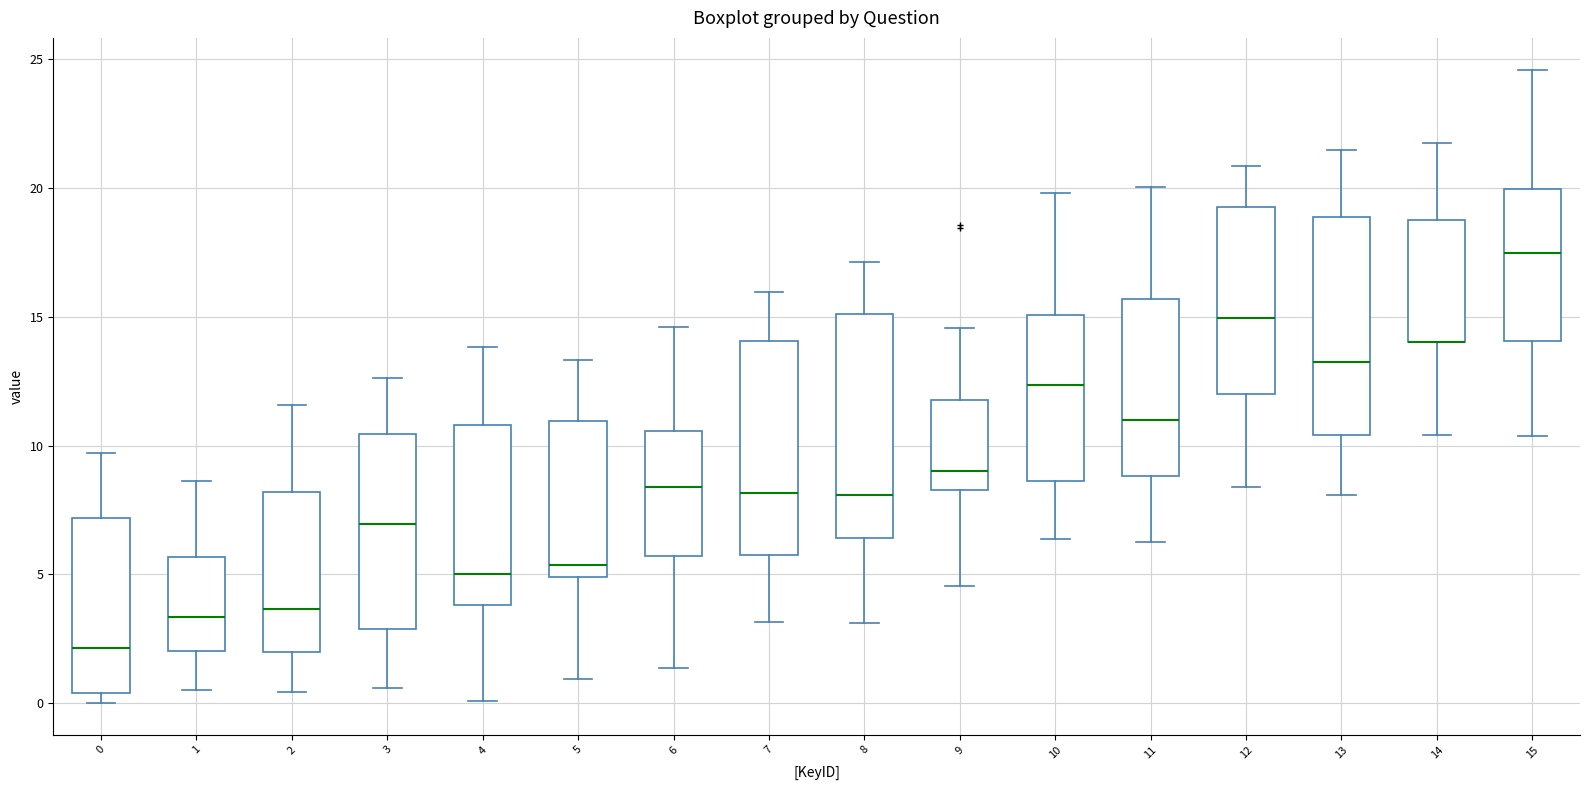

Reading left to right, transcribe this box plot: for each box, give where its median line is, the range the box spans, and where its two whiskers end, as read against the y-axis. The values are not printed on the chart, so give them approximately, as read against the axis.

0: median 2.0, box 0.5 to 7.0, whiskers 0.0 to 9.5
1: median 3.5, box 2.0 to 5.5, whiskers 0.5 to 8.5
2: median 3.5, box 2.0 to 8.0, whiskers 0.5 to 11.5
3: median 7.0, box 3.0 to 10.5, whiskers 0.5 to 12.5
4: median 5.0, box 4.0 to 11.0, whiskers 0.0 to 14.0
5: median 5.5, box 5.0 to 11.0, whiskers 1.0 to 13.5
6: median 8.5, box 5.5 to 10.5, whiskers 1.5 to 14.5
7: median 8.0, box 5.5 to 14.0, whiskers 3.0 to 16.0
8: median 8.0, box 6.5 to 15.0, whiskers 3.0 to 17.0
9: median 9.0, box 8.5 to 12.0, whiskers 4.5 to 14.5
10: median 12.5, box 8.5 to 15.0, whiskers 6.5 to 20.0
11: median 11.0, box 9.0 to 15.5, whiskers 6.0 to 20.0
12: median 15.0, box 12.0 to 19.5, whiskers 8.5 to 21.0
13: median 13.0, box 10.5 to 19.0, whiskers 8.0 to 21.5
14: median 14.0 (drawn on the box's lower edge), box 14.0 to 18.5, whiskers 10.5 to 21.5
15: median 17.5, box 14.0 to 20.0, whiskers 10.5 to 24.5